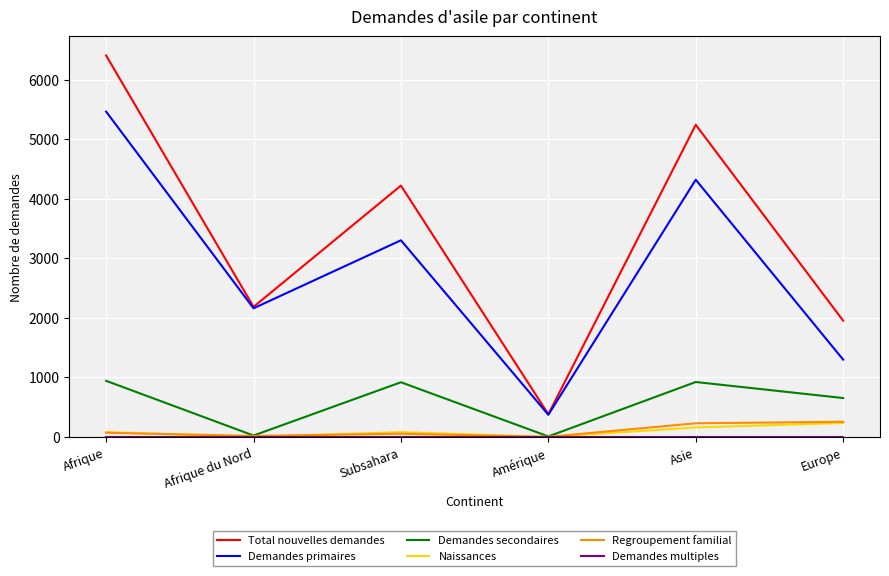

What is the difference between the second highest and minimum values in the Demandes secondaires series?

914